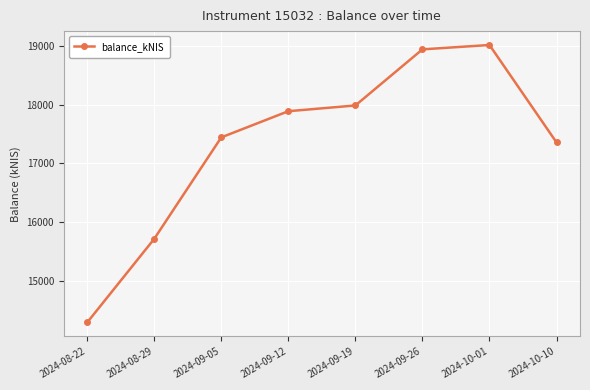

What is the value of the 2nd point from the left?

15714.6